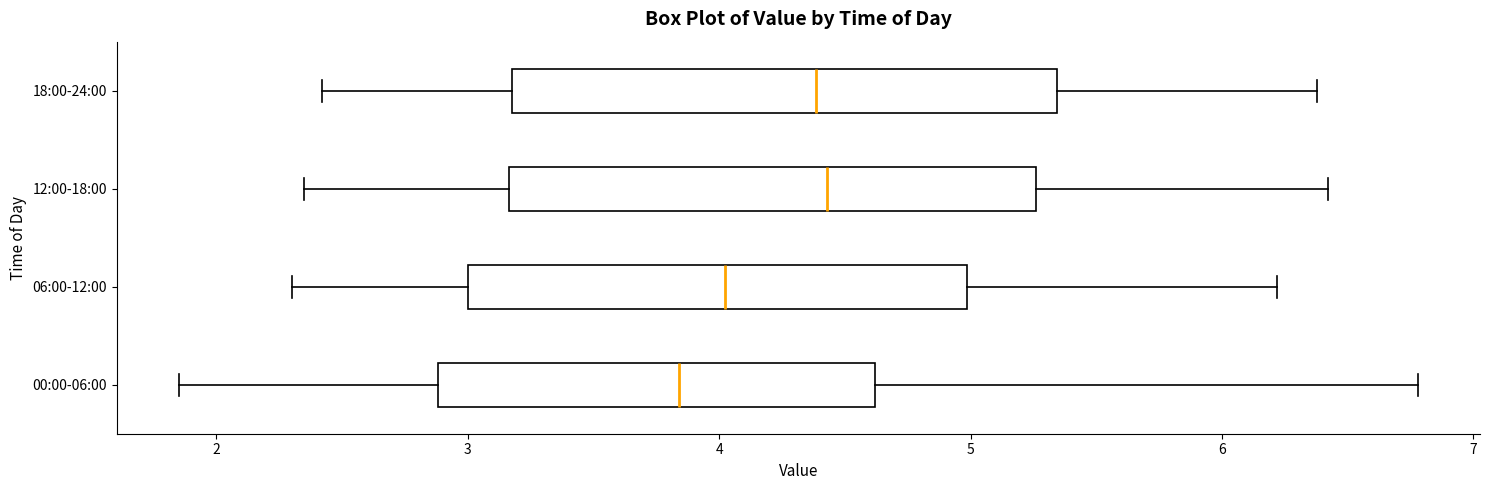

Reading bottom to top, transcribe this box plot: for each box, give where its median line is, the range the box spans, and where its two whiskers end, as read against the x-axis. The values are not printed on the chart, so give them approximately, as read against the axis.

00:00-06:00: median 3.8, box 2.9 to 4.6, whiskers 1.9 to 6.8
06:00-12:00: median 4.0, box 3.0 to 5.0, whiskers 2.3 to 6.2
12:00-18:00: median 4.4, box 3.2 to 5.3, whiskers 2.4 to 6.4
18:00-24:00: median 4.4, box 3.2 to 5.3, whiskers 2.4 to 6.4